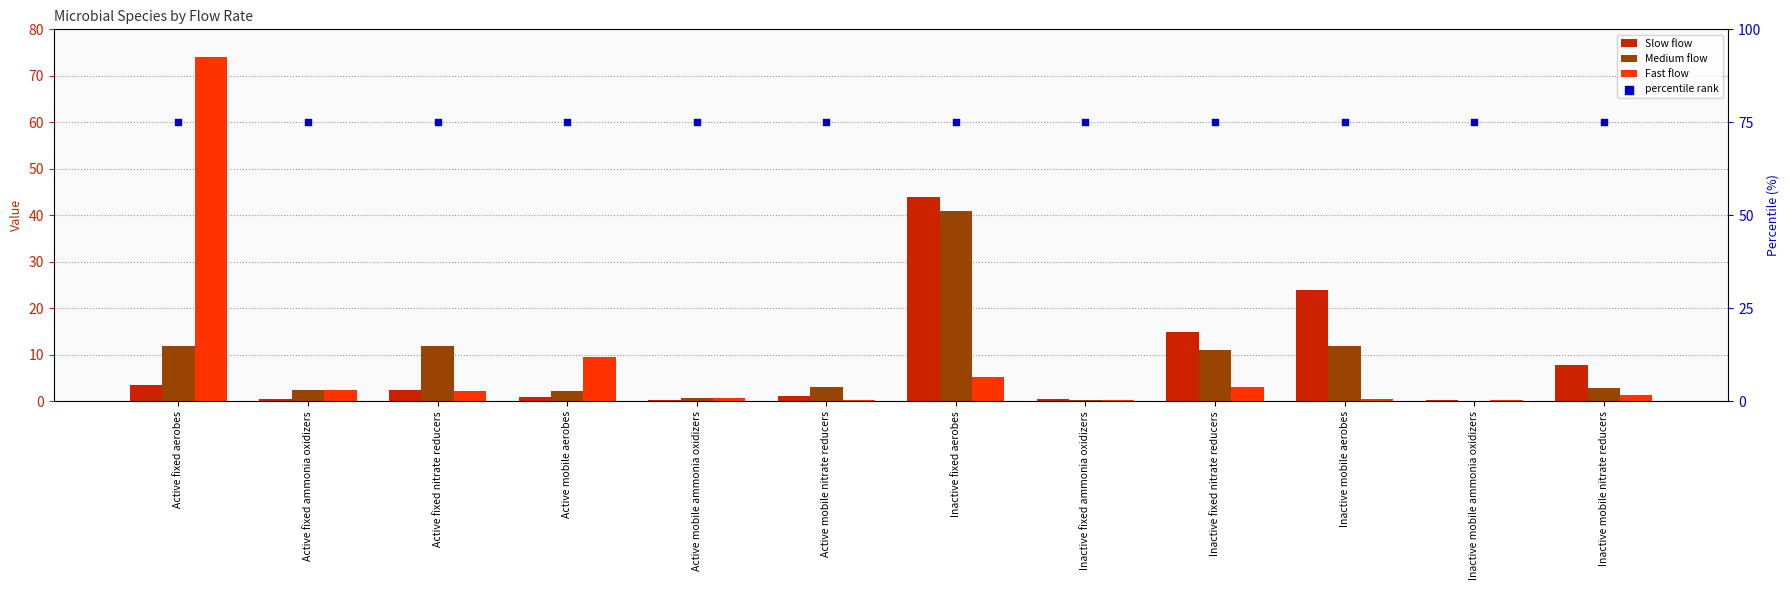

Which series has the largest total across all categories?

percentile rank